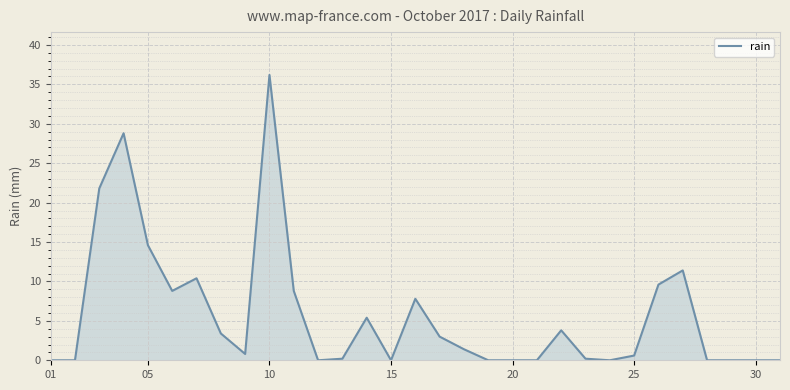

What is the difference between the maximum and minimum values?

36.2